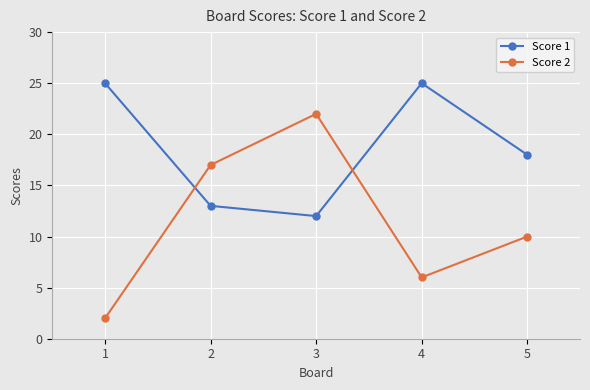

What is the sum of the Score 2 values at 5 and 4?

16